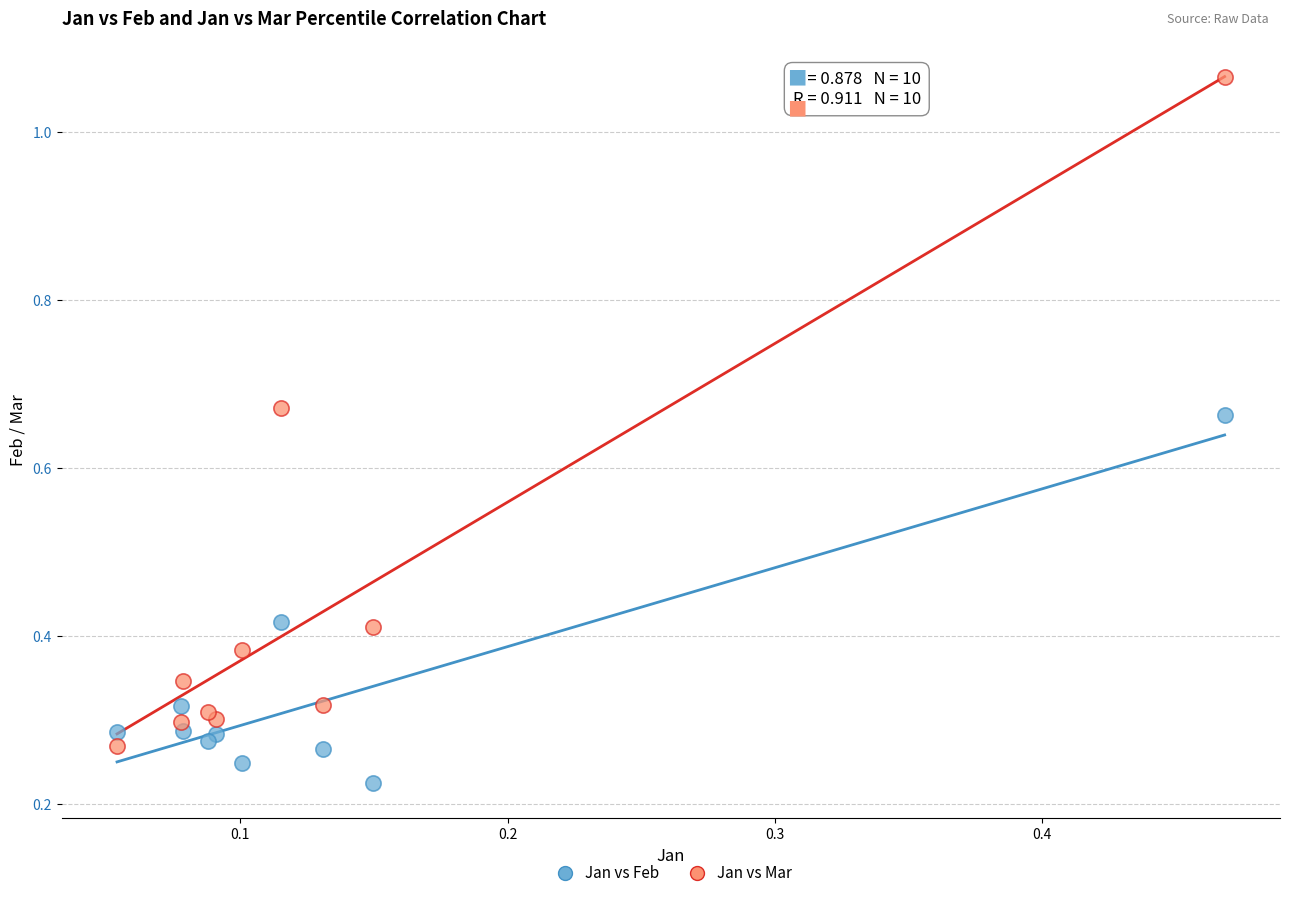

Which series has the largest Y range (max minus min)?

Jan vs Mar